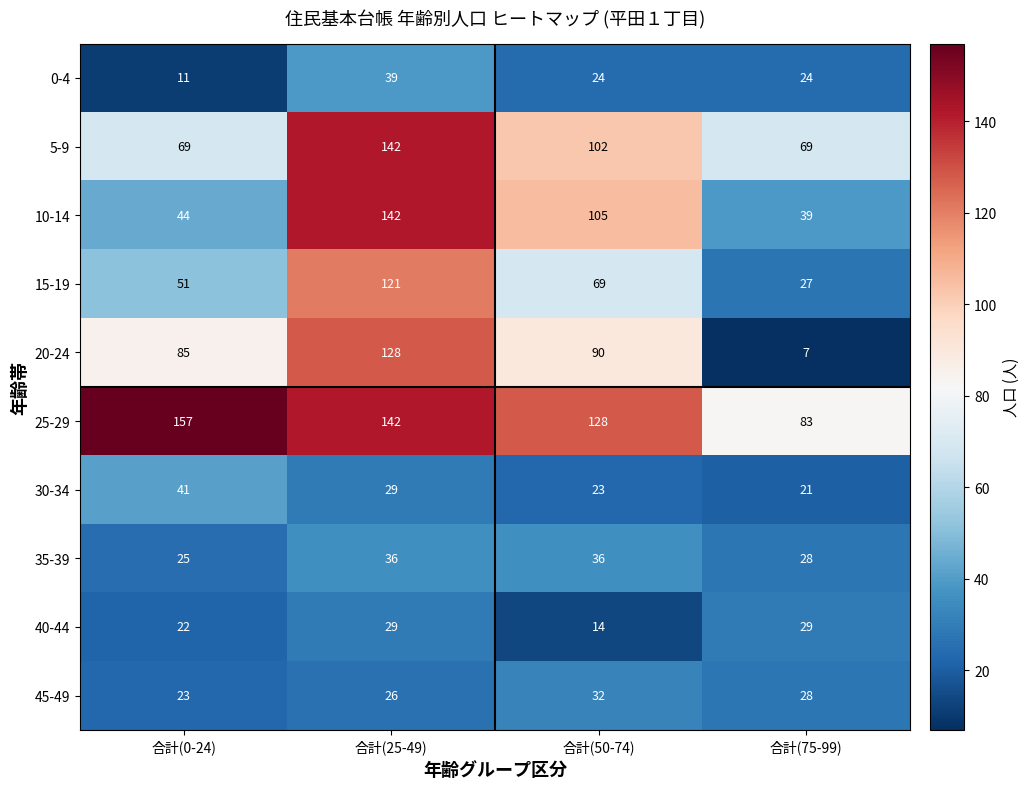

Which series has the largest total across all categories?

25-29